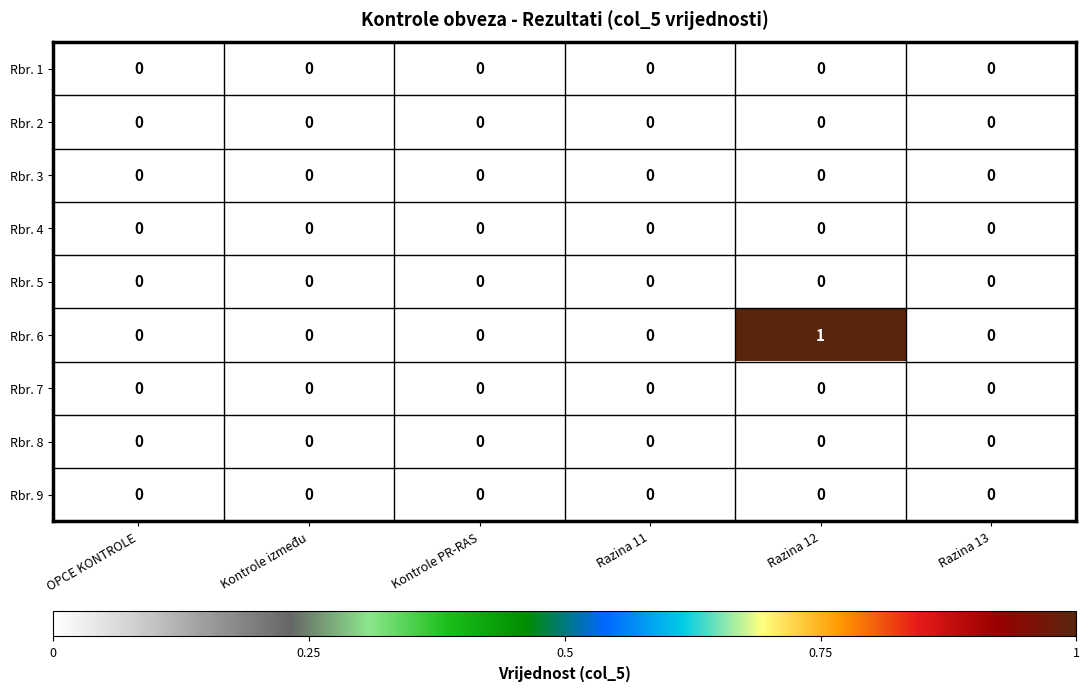

How many distinct data groups are displayed?

9